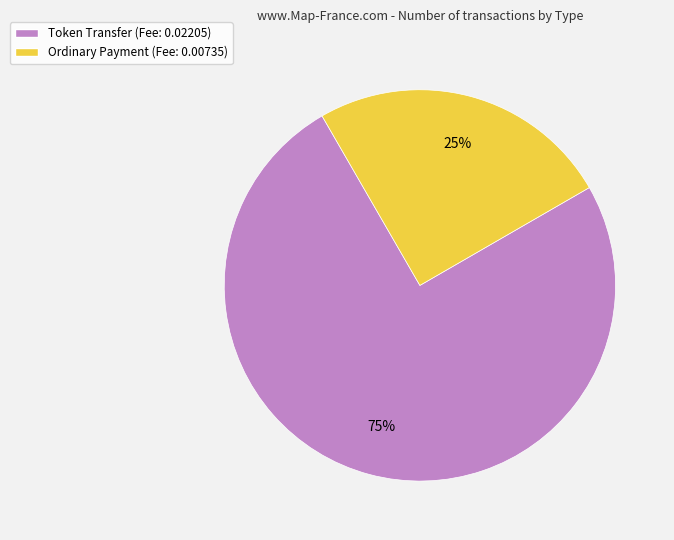

Is there a majority slice in this chart?

Yes